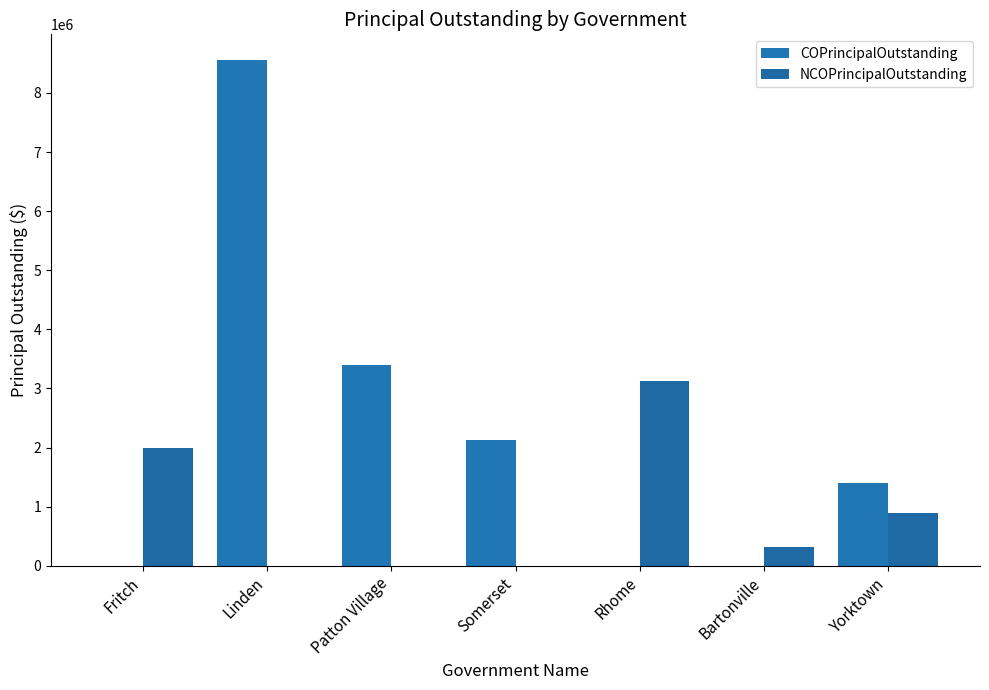

How many categories are shown in the chart?

7